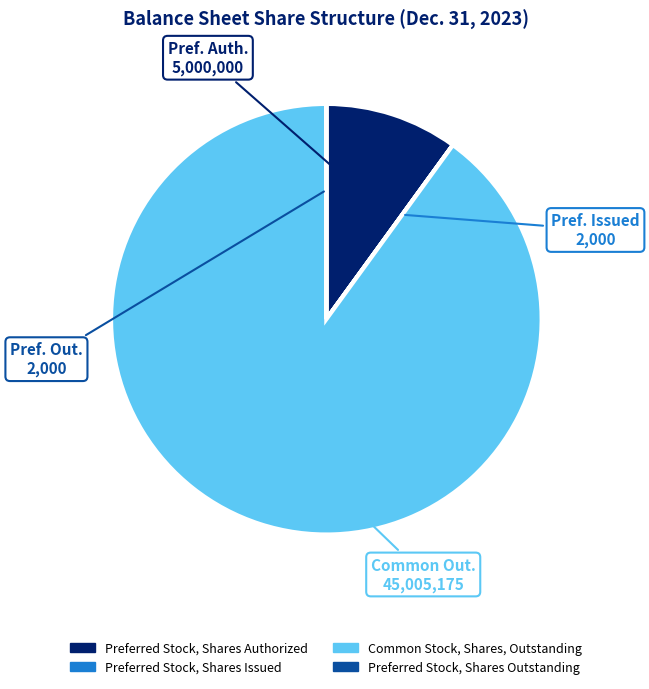

What is the largest slice in the pie chart?

Common Stock, Shares, Outstanding